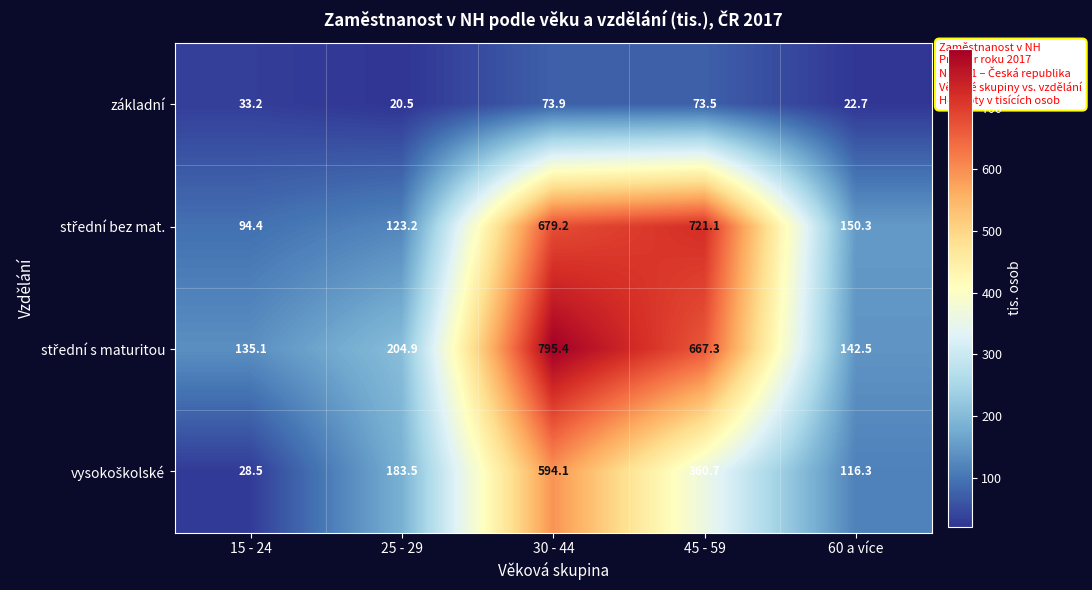

What is the greatest value displayed?

795.4